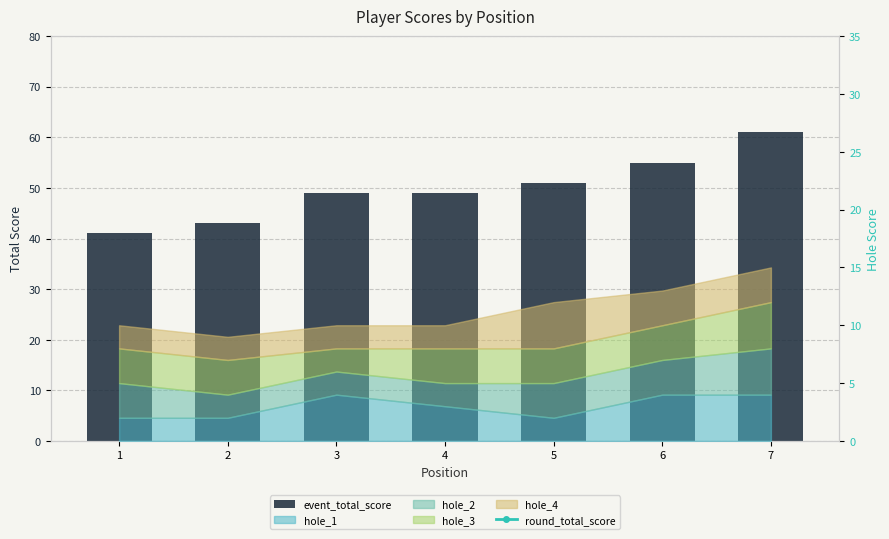

What is the value of the round_total_score bar at the 5th from the left?

51